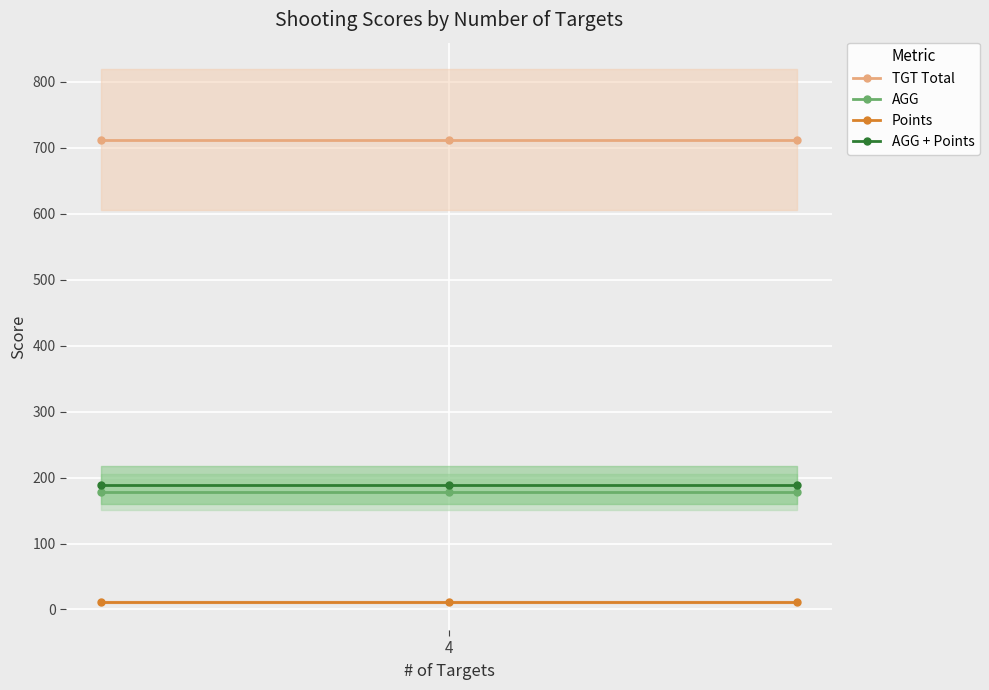

What is the greatest value displayed?

712